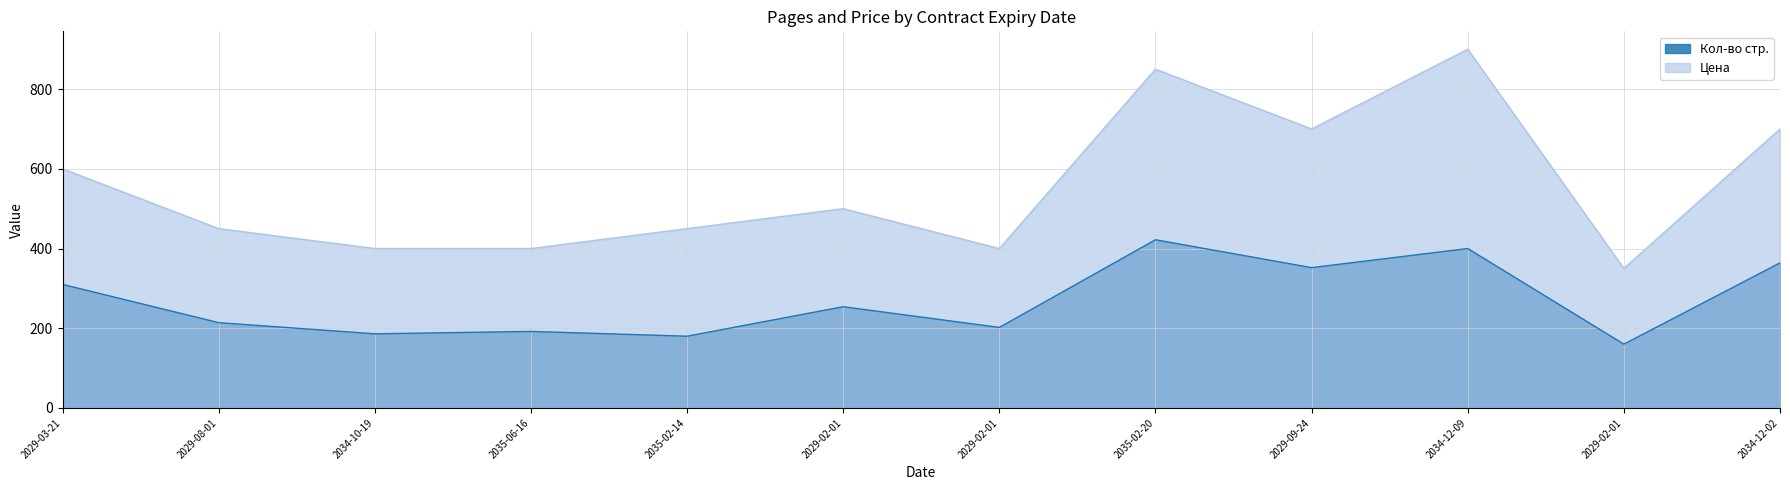

List the series in order of their peak value, highest first.

Цена, Кол-во стр.